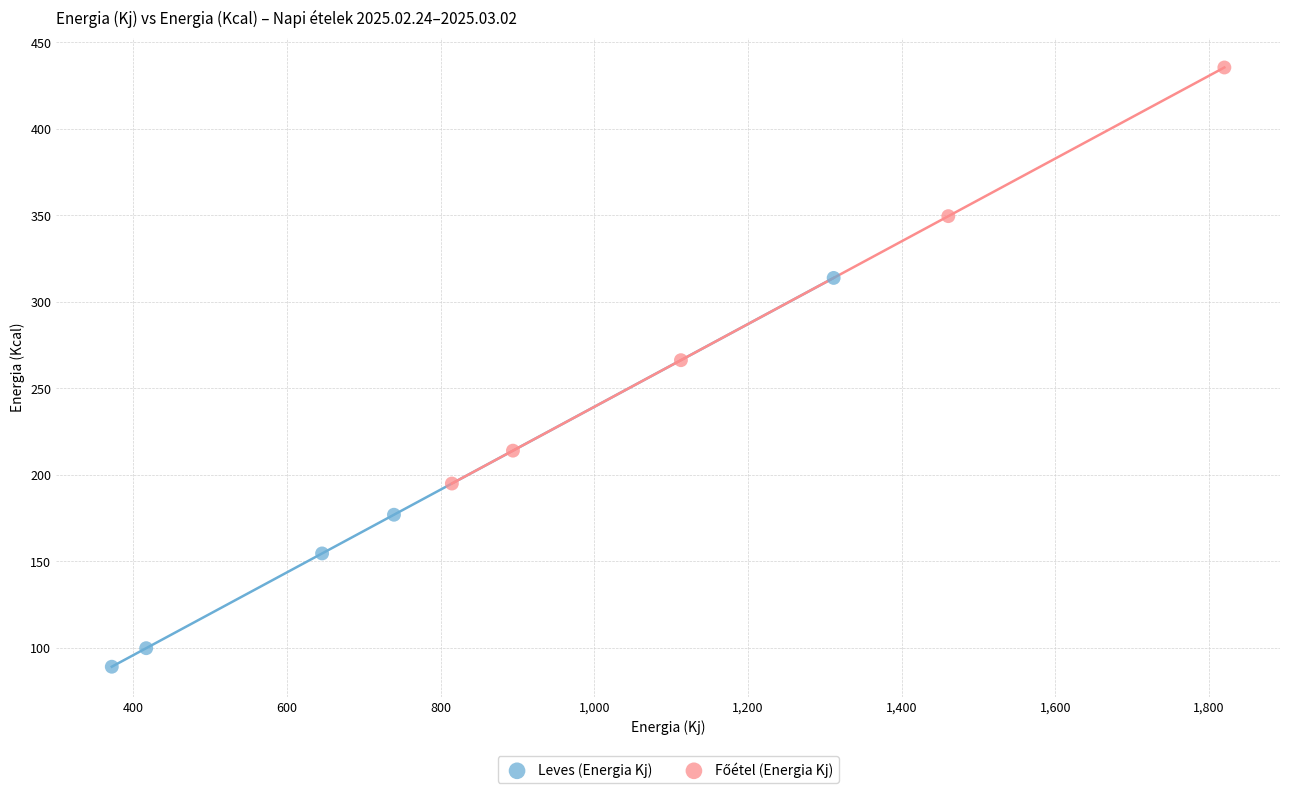

Which series contains the lowest Y value?

Leves (Energia Kj)